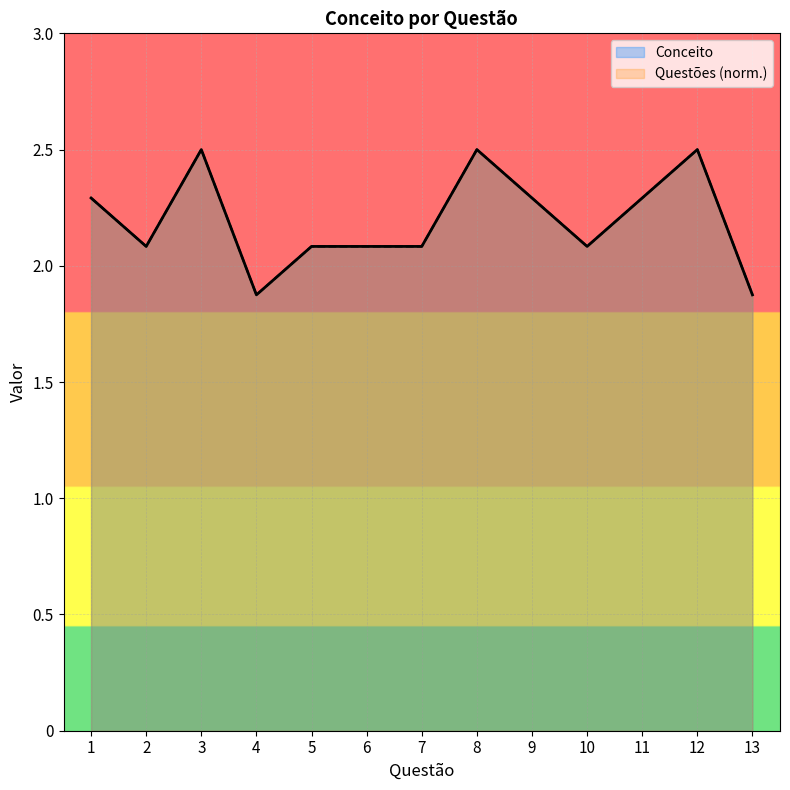

True or false: Questões consideradas and Seminário 1 intersect in this chart.

False